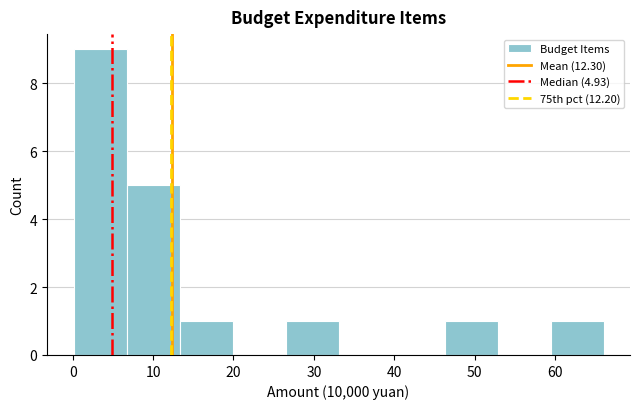

How tall is the bar that spans 13 to 20 on the x-axis? Neither the bar edges nor the heights are printed on the chart, so give them approximately, as read against the axes.

1